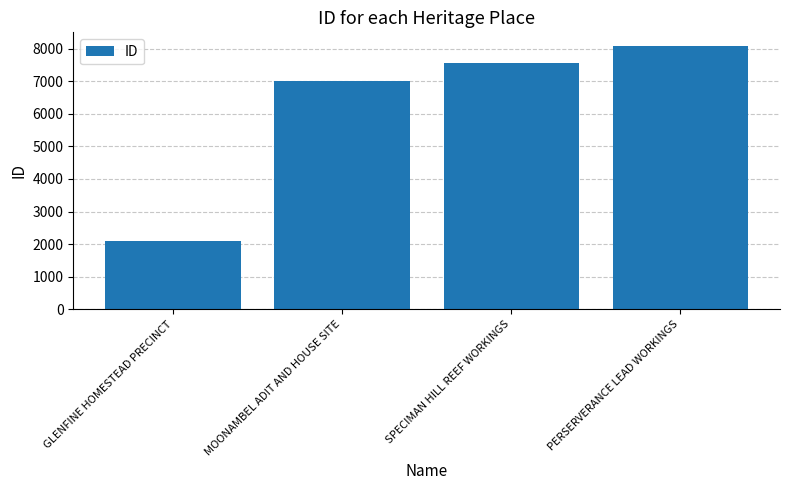

List the labels in order of value, largest first.

PERSERVERANCE LEAD WORKINGS, SPECIMAN HILL REEF WORKINGS, MOONAMBEL ADIT AND HOUSE SITE, GLENFINE HOMESTEAD PRECINCT